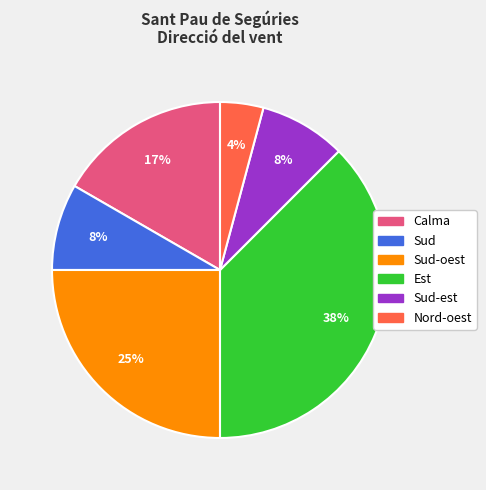

Is there a majority slice in this chart?

No